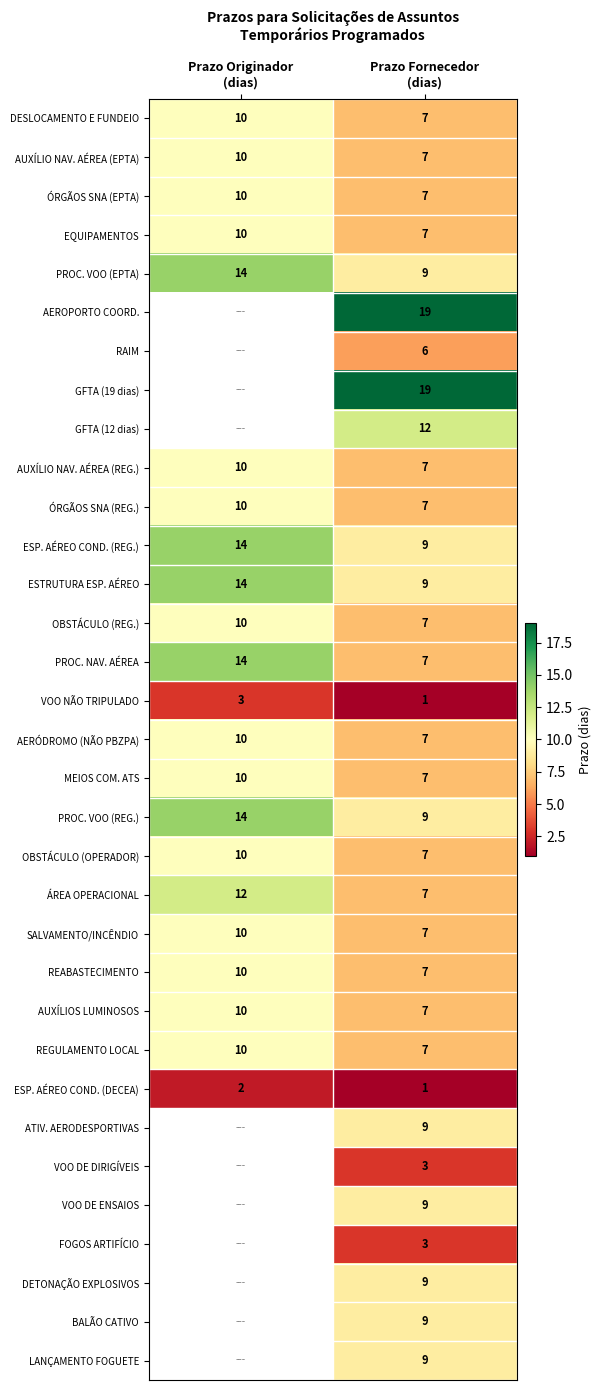

What is the minimum value for REABASTECIMENTO?

7